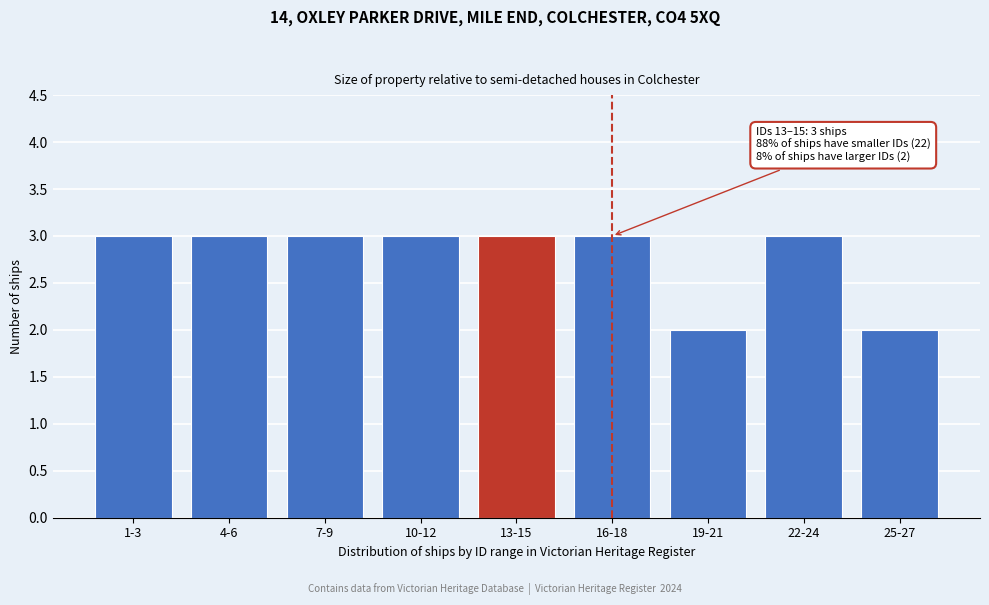

Reading left to right, extract all data points from this chart.

3	3	3	3	3	3	2	3	2